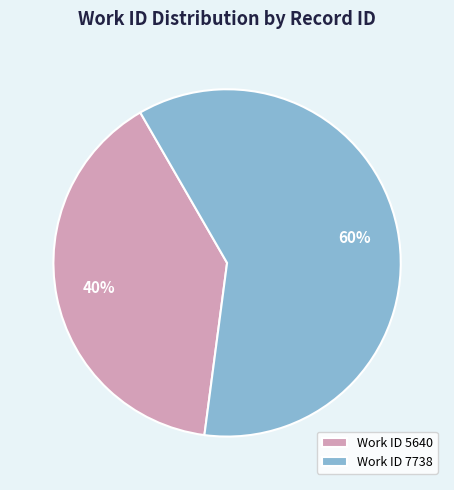

Combined, do Work ID 5640 and Work ID 7738 account for over 50%?

Yes